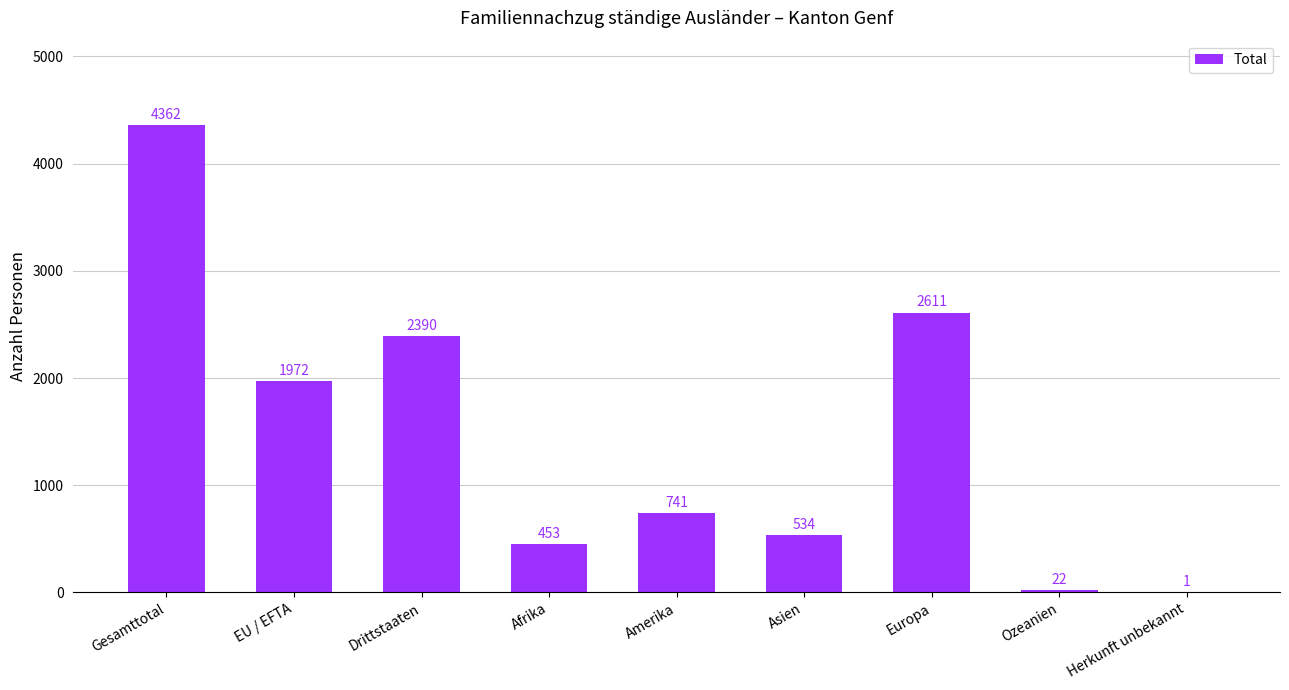

What is the greatest value displayed?

4362